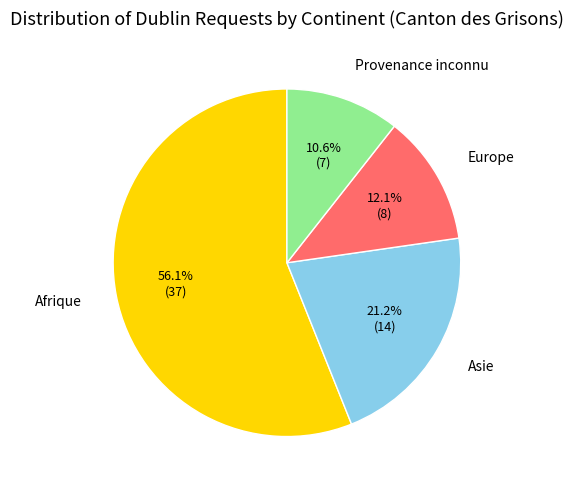

Is there any slice that represents more than half of the pie?

Yes